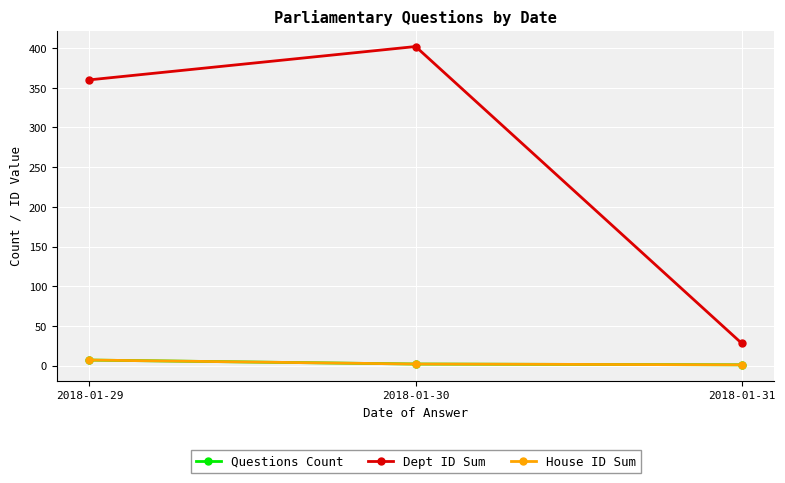

The value of Dept ID Sum at 2018-01-30 is 101. True or false?

False